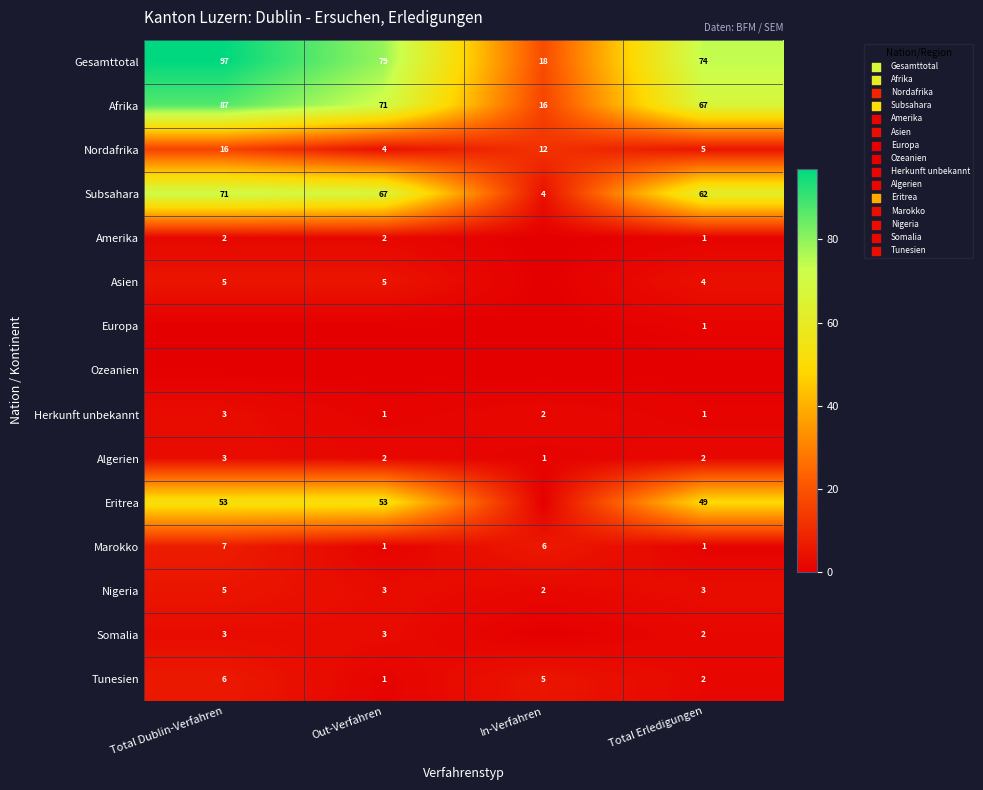

The value of Marokko at Out-Verfahren is 2. True or false?

False